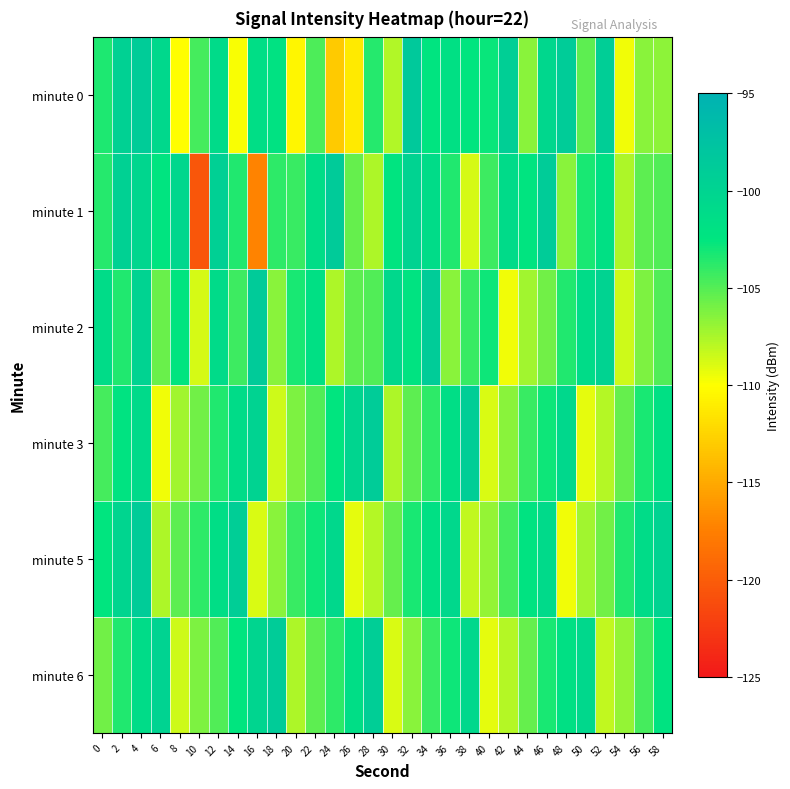

Which series changed the most between 22 and 24?

minute 0